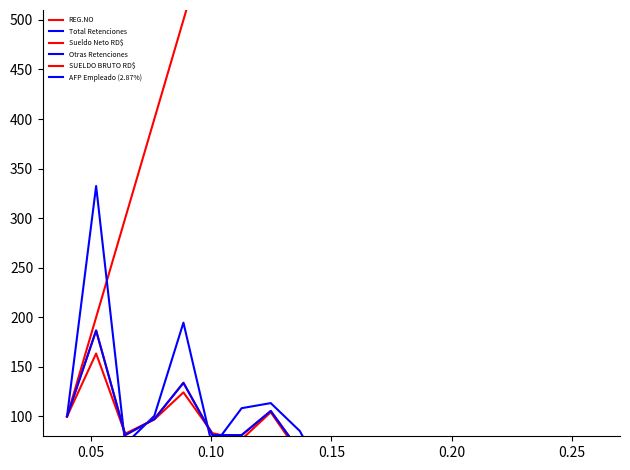

What are all the series names shown in the legend?

REG.NO, Total Retenciones, Sueldo Neto RD$, Otras Retenciones, SUELDO BRUTO RD$, AFP Empleado (2.87%)